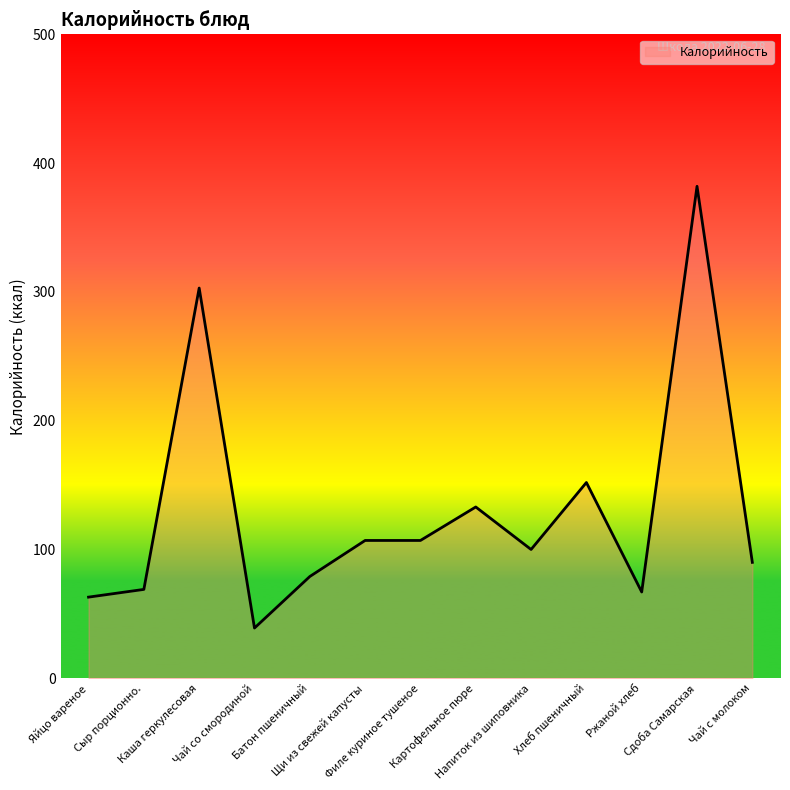

Which category has the highest value across all series?

Сдоба Самарская